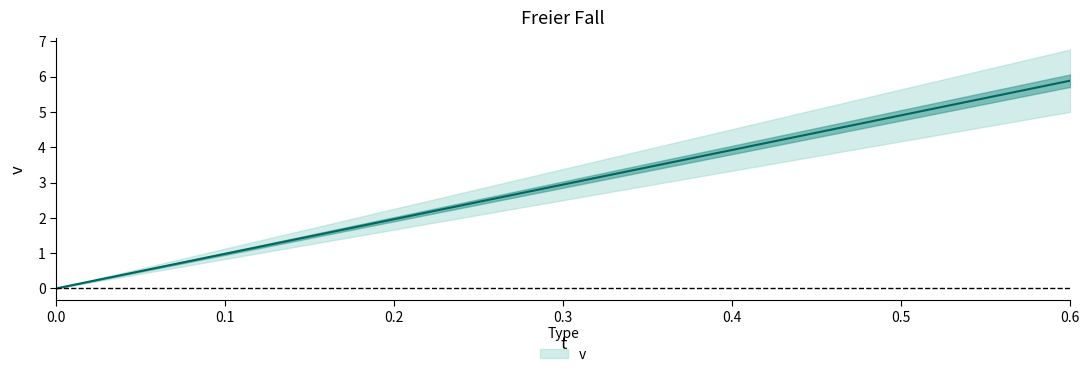

How many lines are shown in the chart?

1